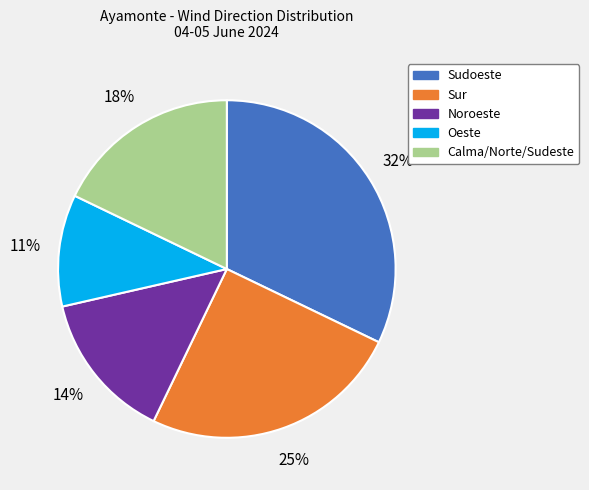

Combined, do Noroeste and Sur account for over 50%?

No